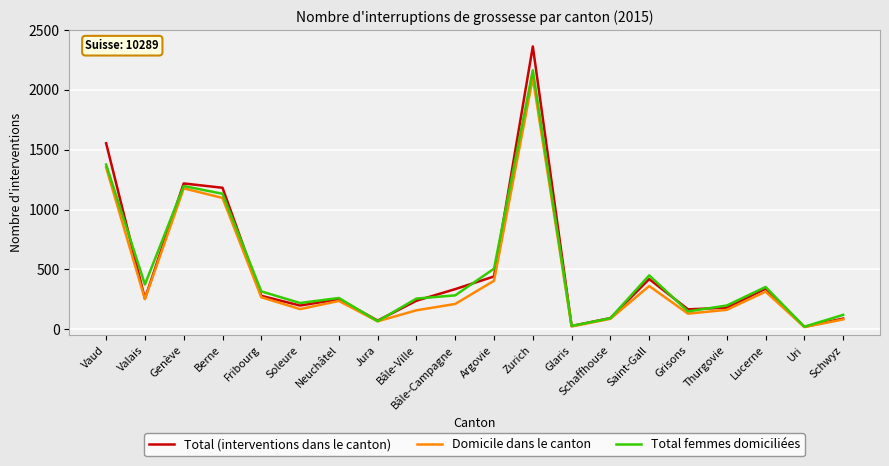

What position from the left is Grisons?

16